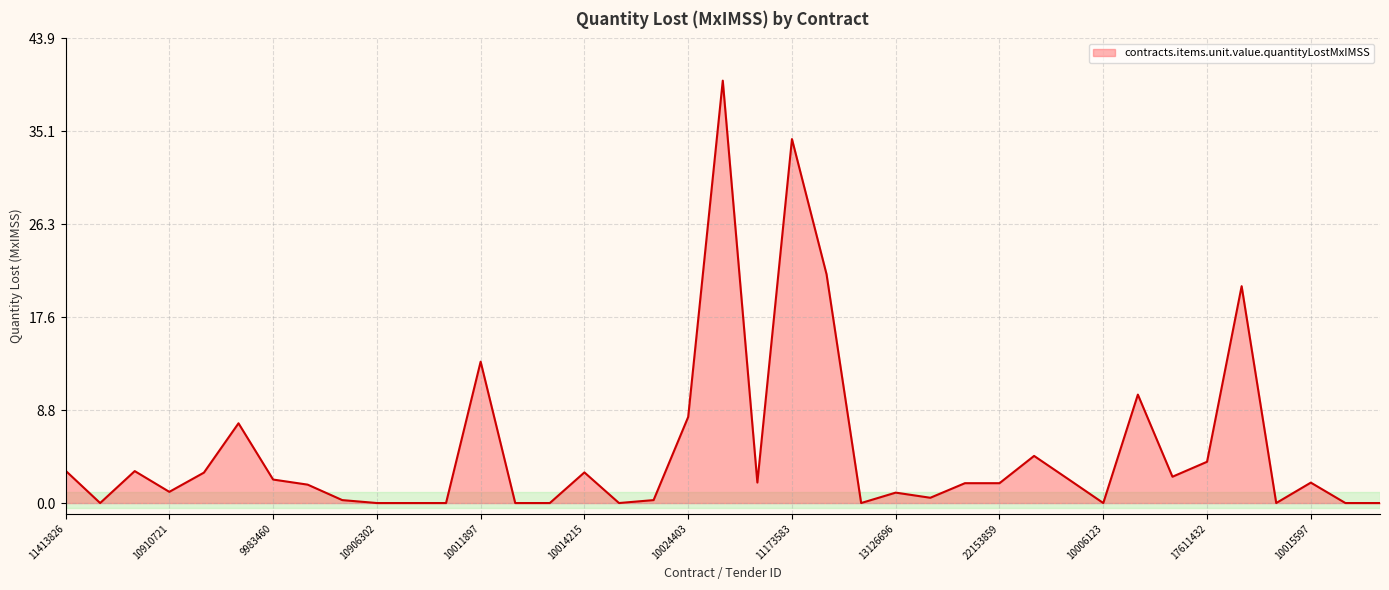

What is the difference between the maximum and minimum values?

39.9